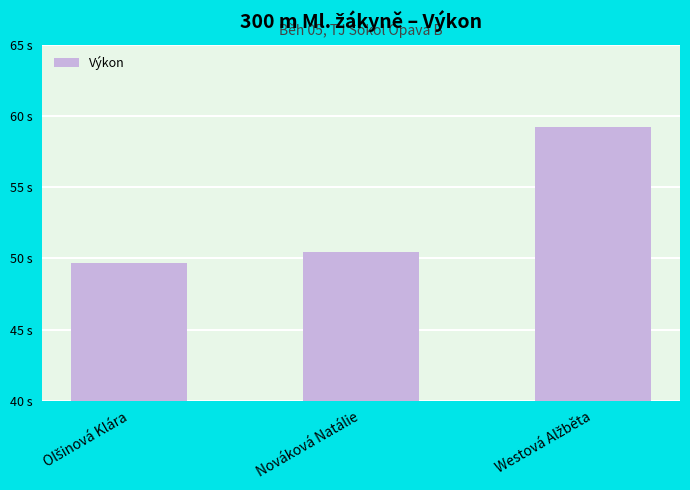

Are the bars horizontal?

No